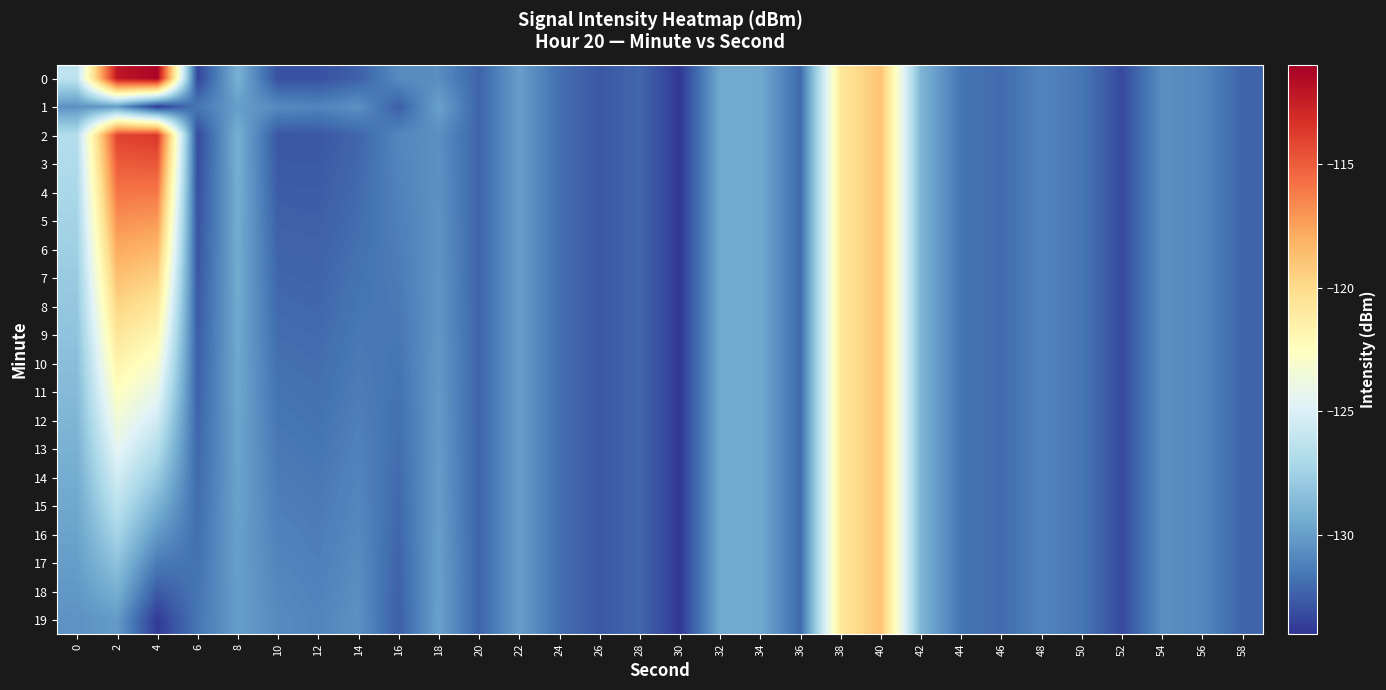

Reading left to right, list all the values displayed in this chart.

0: 0=-126.2	2=-112.1	4=-111.3	6=-133.4	8=-129.1	10=-133.0	12=-133.0	14=-132.4	16=-130.7	18=-130.7	20=-132.3	22=-130.0	24=-131.9	26=-132.7	28=-132.2	30=-133.9	32=-129.5	34=-129.5	36=-132.1	38=-120.7	40=-118.9	42=-129.0	44=-131.7	46=-132.0	48=-131.0	50=-131.6	52=-133.2	54=-130.6	56=-130.9	58=-132.3
1: 0=-130.5	2=-130.1	4=-133.8	6=-131.6	8=-130.0	10=-130.8	12=-131.0	14=-130.5	16=-132.5	18=-129.8	20=-132.3	22=-130.0	24=-131.9	26=-132.7	28=-132.2	30=-133.9	32=-129.5	34=-129.5	36=-132.1	38=-120.7	40=-118.9	42=-129.0	44=-131.7	46=-132.0	48=-131.0	50=-131.6	52=-133.2	54=-130.6	56=-130.9	58=-132.3
2: 0=-126.7	2=-114.0	4=-113.6	6=-133.2	8=-129.2	10=-132.8	12=-132.8	14=-132.2	16=-130.9	18=-130.6	20=-132.3	22=-130.0	24=-131.9	26=-132.7	28=-132.2	30=-133.9	32=-129.5	34=-129.5	36=-132.1	38=-120.7	40=-118.9	42=-129.0	44=-131.7	46=-132.0	48=-131.0	50=-131.6	52=-133.2	54=-130.6	56=-130.9	58=-132.3
3: 0=-126.9	2=-115.0	4=-114.8	6=-133.1	8=-129.3	10=-132.6	12=-132.7	14=-132.1	16=-131.0	18=-130.5	20=-132.3	22=-130.0	24=-131.9	26=-132.7	28=-132.2	30=-133.9	32=-129.5	34=-129.5	36=-132.1	38=-120.7	40=-118.9	42=-129.0	44=-131.7	46=-132.0	48=-131.0	50=-131.6	52=-133.2	54=-130.6	56=-130.9	58=-132.3
4: 0=-127.1	2=-115.9	4=-116.0	6=-133.0	8=-129.3	10=-132.5	12=-132.6	14=-132.0	16=-131.1	18=-130.5	20=-132.3	22=-130.0	24=-131.9	26=-132.7	28=-132.2	30=-133.9	32=-129.5	34=-129.5	36=-132.1	38=-120.7	40=-118.9	42=-129.0	44=-131.7	46=-132.0	48=-131.0	50=-131.6	52=-133.2	54=-130.6	56=-130.9	58=-132.3
5: 0=-127.3	2=-116.9	4=-117.2	6=-132.9	8=-129.4	10=-132.4	12=-132.4	14=-131.9	16=-131.2	18=-130.5	20=-132.3	22=-130.0	24=-131.9	26=-132.7	28=-132.2	30=-133.9	32=-129.5	34=-129.5	36=-132.1	38=-120.7	40=-118.9	42=-129.0	44=-131.7	46=-132.0	48=-131.0	50=-131.6	52=-133.2	54=-130.6	56=-130.9	58=-132.3
6: 0=-127.6	2=-117.8	4=-118.4	6=-132.8	8=-129.4	10=-132.3	12=-132.3	14=-131.8	16=-131.3	18=-130.4	20=-132.3	22=-130.0	24=-131.9	26=-132.7	28=-132.2	30=-133.9	32=-129.5	34=-129.5	36=-132.1	38=-120.7	40=-118.9	42=-129.0	44=-131.7	46=-132.0	48=-131.0	50=-131.6	52=-133.2	54=-130.6	56=-130.9	58=-132.3
7: 0=-127.8	2=-118.8	4=-119.6	6=-132.7	8=-129.4	10=-132.2	12=-132.2	14=-131.7	16=-131.4	18=-130.4	20=-132.3	22=-130.0	24=-131.9	26=-132.7	28=-132.2	30=-133.9	32=-129.5	34=-129.5	36=-132.1	38=-120.7	40=-118.9	42=-129.0	44=-131.7	46=-132.0	48=-131.0	50=-131.6	52=-133.2	54=-130.6	56=-130.9	58=-132.3
8: 0=-128.0	2=-119.7	4=-120.7	6=-132.6	8=-129.5	10=-132.1	12=-132.1	14=-131.6	16=-131.5	18=-130.3	20=-132.3	22=-130.0	24=-131.9	26=-132.7	28=-132.2	30=-133.9	32=-129.5	34=-129.5	36=-132.1	38=-120.7	40=-118.9	42=-129.0	44=-131.7	46=-132.0	48=-131.0	50=-131.6	52=-133.2	54=-130.6	56=-130.9	58=-132.3
9: 0=-128.2	2=-120.7	4=-121.9	6=-132.5	8=-129.5	10=-131.9	12=-132.0	14=-131.5	16=-131.6	18=-130.3	20=-132.3	22=-130.0	24=-131.9	26=-132.7	28=-132.2	30=-133.9	32=-129.5	34=-129.5	36=-132.1	38=-120.7	40=-118.9	42=-129.0	44=-131.7	46=-132.0	48=-131.0	50=-131.6	52=-133.2	54=-130.6	56=-130.9	58=-132.3
10: 0=-128.4	2=-121.6	4=-123.1	6=-132.4	8=-129.6	10=-131.8	12=-131.9	14=-131.4	16=-131.6	18=-130.2	20=-132.3	22=-130.0	24=-131.9	26=-132.7	28=-132.2	30=-133.9	32=-129.5	34=-129.5	36=-132.1	38=-120.7	40=-118.9	42=-129.0	44=-131.7	46=-132.0	48=-131.0	50=-131.6	52=-133.2	54=-130.6	56=-130.9	58=-132.3
11: 0=-128.7	2=-122.6	4=-124.3	6=-132.3	8=-129.6	10=-131.7	12=-131.8	14=-131.3	16=-131.7	18=-130.2	20=-132.3	22=-130.0	24=-131.9	26=-132.7	28=-132.2	30=-133.9	32=-129.5	34=-129.5	36=-132.1	38=-120.7	40=-118.9	42=-129.0	44=-131.7	46=-132.0	48=-131.0	50=-131.6	52=-133.2	54=-130.6	56=-130.9	58=-132.3
12: 0=-128.9	2=-123.5	4=-125.5	6=-132.2	8=-129.7	10=-131.6	12=-131.7	14=-131.2	16=-131.8	18=-130.1	20=-132.3	22=-130.0	24=-131.9	26=-132.7	28=-132.2	30=-133.9	32=-129.5	34=-129.5	36=-132.1	38=-120.7	40=-118.9	42=-129.0	44=-131.7	46=-132.0	48=-131.0	50=-131.6	52=-133.2	54=-130.6	56=-130.9	58=-132.3
13: 0=-129.1	2=-124.5	4=-126.7	6=-132.1	8=-129.7	10=-131.5	12=-131.6	14=-131.1	16=-131.9	18=-130.1	20=-132.3	22=-130.0	24=-131.9	26=-132.7	28=-132.2	30=-133.9	32=-129.5	34=-129.5	36=-132.1	38=-120.7	40=-118.9	42=-129.0	44=-131.7	46=-132.0	48=-131.0	50=-131.6	52=-133.2	54=-130.6	56=-130.9	58=-132.3
14: 0=-129.3	2=-125.4	4=-127.8	6=-132.0	8=-129.8	10=-131.4	12=-131.5	14=-131.0	16=-132.0	18=-130.1	20=-132.3	22=-130.0	24=-131.9	26=-132.7	28=-132.2	30=-133.9	32=-129.5	34=-129.5	36=-132.1	38=-120.7	40=-118.9	42=-129.0	44=-131.7	46=-132.0	48=-131.0	50=-131.6	52=-133.2	54=-130.6	56=-130.9	58=-132.3
15: 0=-129.6	2=-126.3	4=-129.0	6=-131.9	8=-129.8	10=-131.2	12=-131.4	14=-130.9	16=-132.1	18=-130.0	20=-132.3	22=-130.0	24=-131.9	26=-132.7	28=-132.2	30=-133.9	32=-129.5	34=-129.5	36=-132.1	38=-120.7	40=-118.9	42=-129.0	44=-131.7	46=-132.0	48=-131.0	50=-131.6	52=-133.2	54=-130.6	56=-130.9	58=-132.3
16: 0=-129.8	2=-127.3	4=-130.2	6=-131.9	8=-129.9	10=-131.1	12=-131.3	14=-130.8	16=-132.2	18=-130.0	20=-132.3	22=-130.0	24=-131.9	26=-132.7	28=-132.2	30=-133.9	32=-129.5	34=-129.5	36=-132.1	38=-120.7	40=-118.9	42=-129.0	44=-131.7	46=-132.0	48=-131.0	50=-131.6	52=-133.2	54=-130.6	56=-130.9	58=-132.3
17: 0=-130.0	2=-128.2	4=-131.4	6=-131.8	8=-129.9	10=-131.0	12=-131.2	14=-130.7	16=-132.3	18=-129.9	20=-132.3	22=-130.0	24=-131.9	26=-132.7	28=-132.2	30=-133.9	32=-129.5	34=-129.5	36=-132.1	38=-120.7	40=-118.9	42=-129.0	44=-131.7	46=-132.0	48=-131.0	50=-131.6	52=-133.2	54=-130.6	56=-130.9	58=-132.3
18: 0=-130.2	2=-129.2	4=-132.6	6=-131.7	8=-130.0	10=-130.9	12=-131.1	14=-130.6	16=-132.4	18=-129.9	20=-132.3	22=-130.0	24=-131.9	26=-132.7	28=-132.2	30=-133.9	32=-129.5	34=-129.5	36=-132.1	38=-120.7	40=-118.9	42=-129.0	44=-131.7	46=-132.0	48=-131.0	50=-131.6	52=-133.2	54=-130.6	56=-130.9	58=-132.3
19: 0=-130.5	2=-130.1	4=-133.8	6=-131.6	8=-130.0	10=-130.8	12=-131.0	14=-130.5	16=-132.5	18=-129.8	20=-132.3	22=-130.0	24=-131.9	26=-132.7	28=-132.2	30=-133.9	32=-129.5	34=-129.5	36=-132.1	38=-120.7	40=-118.9	42=-129.0	44=-131.7	46=-132.0	48=-131.0	50=-131.6	52=-133.2	54=-130.6	56=-130.9	58=-132.3